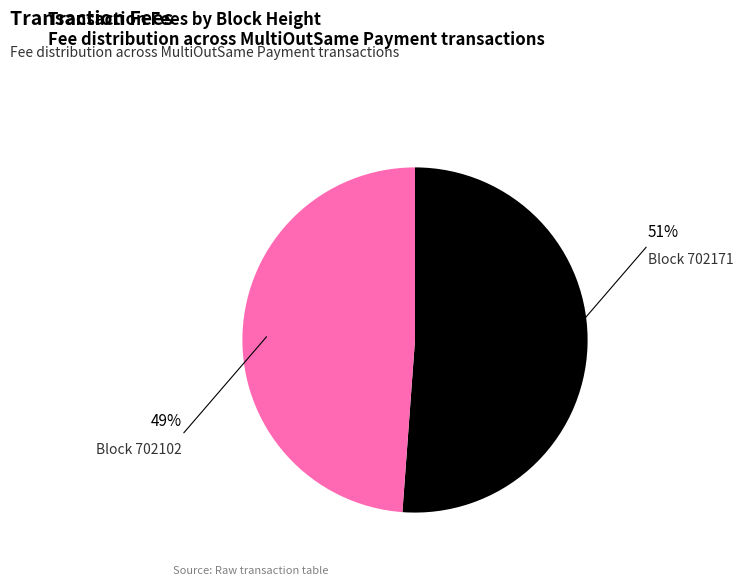

Is there any slice that represents more than half of the pie?

Yes